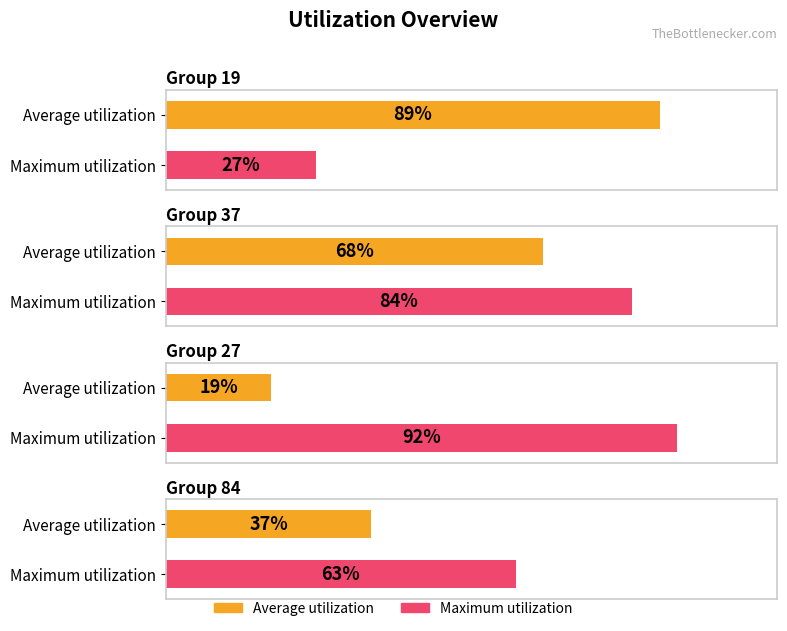

Reading left to right, list all the values displayed in this chart.

Average utilization: 19=89	37=68	27=19	84=37
Maximum utilization: 19=27	37=84	27=92	84=63